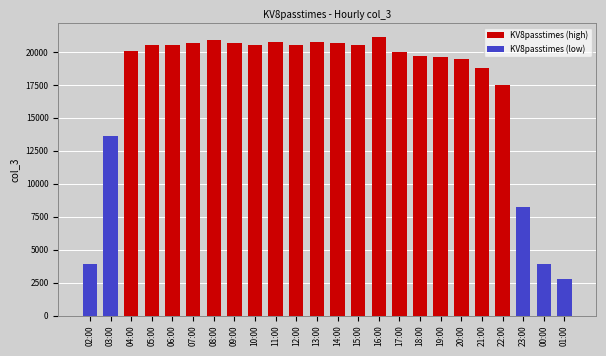

Where is the data nearest to the value 11942?

03:00